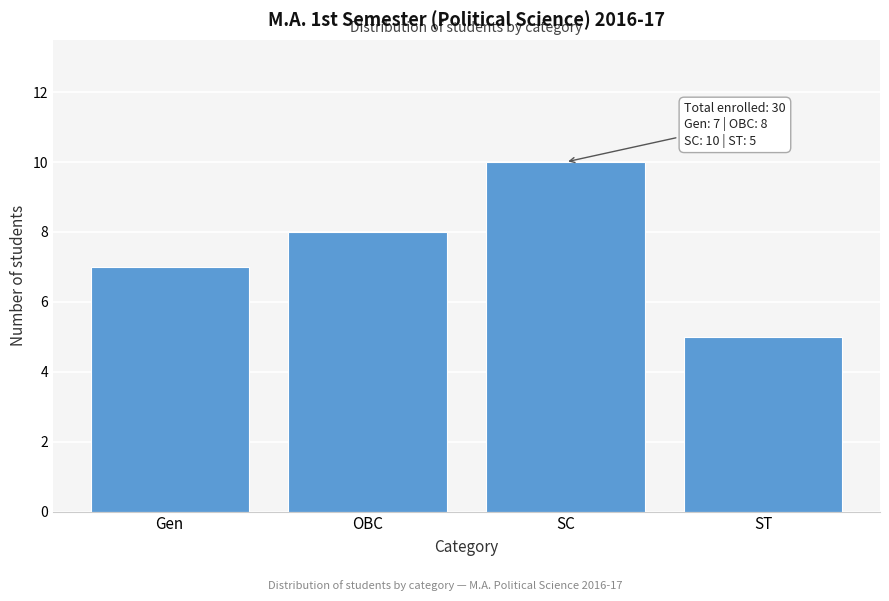

Reading left to right, extract all data points from this chart.

7	8	10	5